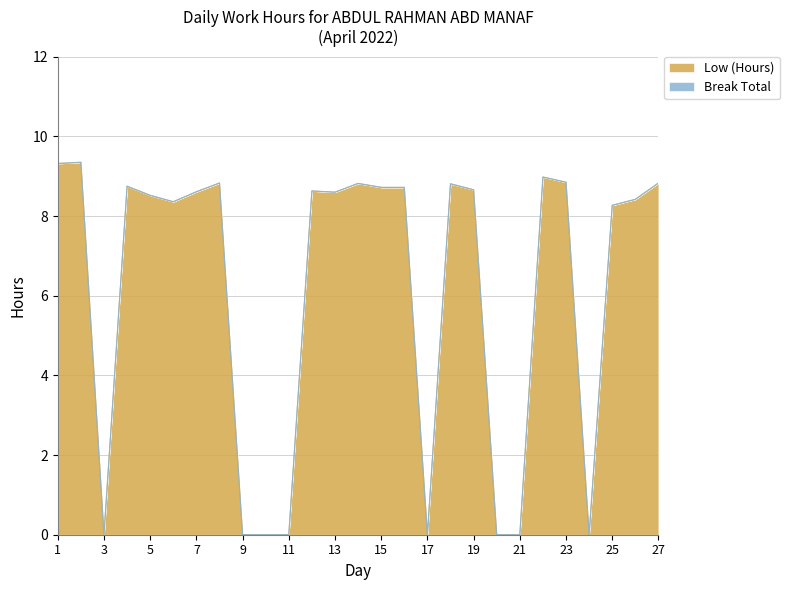

Reading left to right, transcribe all the data shown in this chart.

9.3	9.3	0.0	8.8	8.5	8.4	8.6	8.8	0.0	0.0	0.0	8.6	8.6	8.8	8.7	8.7	0.0	8.8	8.7	0.0	0.0	9.0	8.8	0.0	8.3	8.4	8.8